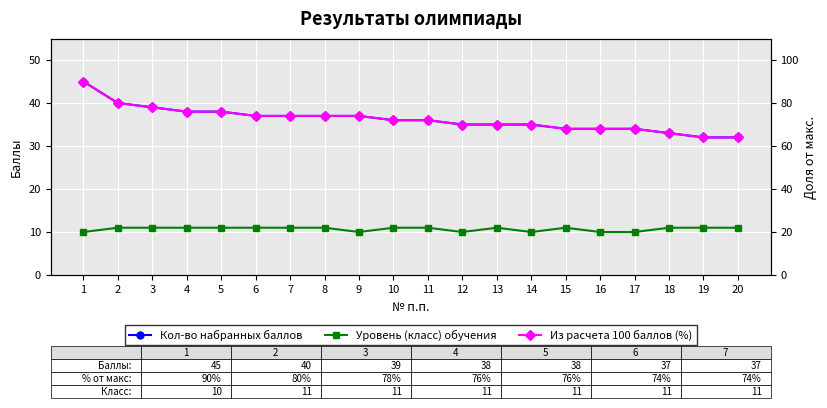

What value does the Кол-во набранных баллов series have at 6?

37